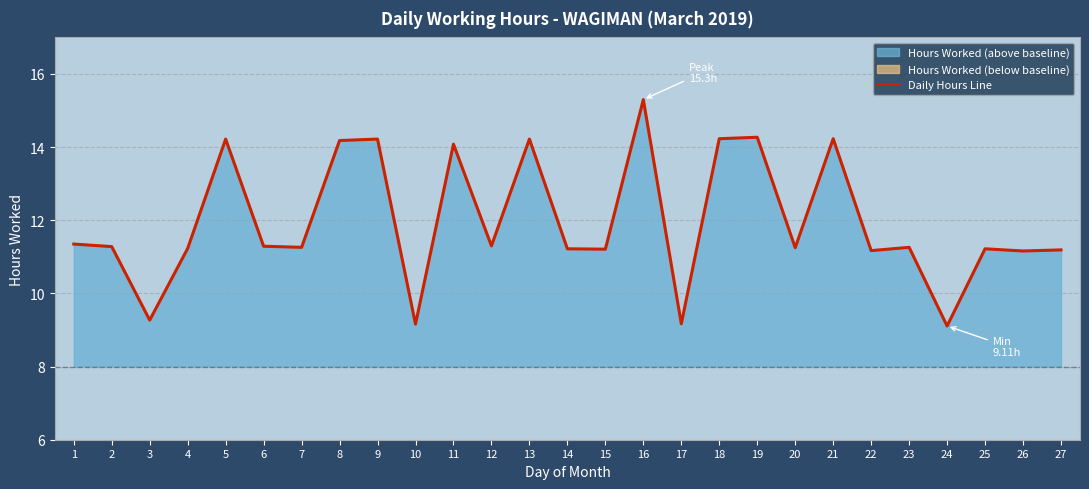

What is the average value?

12.0